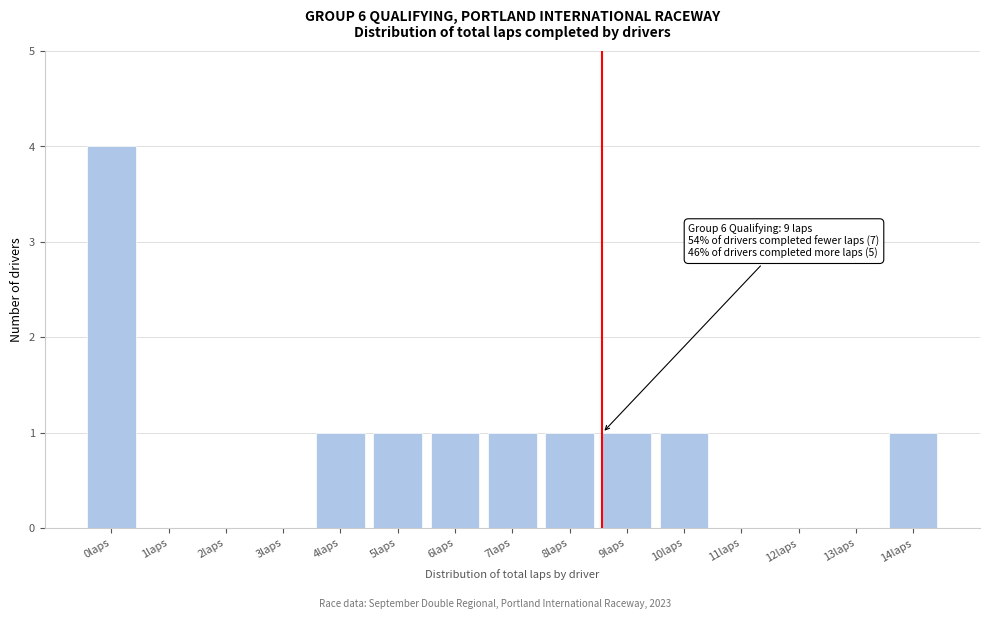

Reading left to right, transcribe all the data shown in this chart.

0laps=4	1laps=0	2laps=0	3laps=0	4laps=1	5laps=1	6laps=1	7laps=1	8laps=1	9laps=1	10laps=1	11laps=0	12laps=0	13laps=0	14laps=1